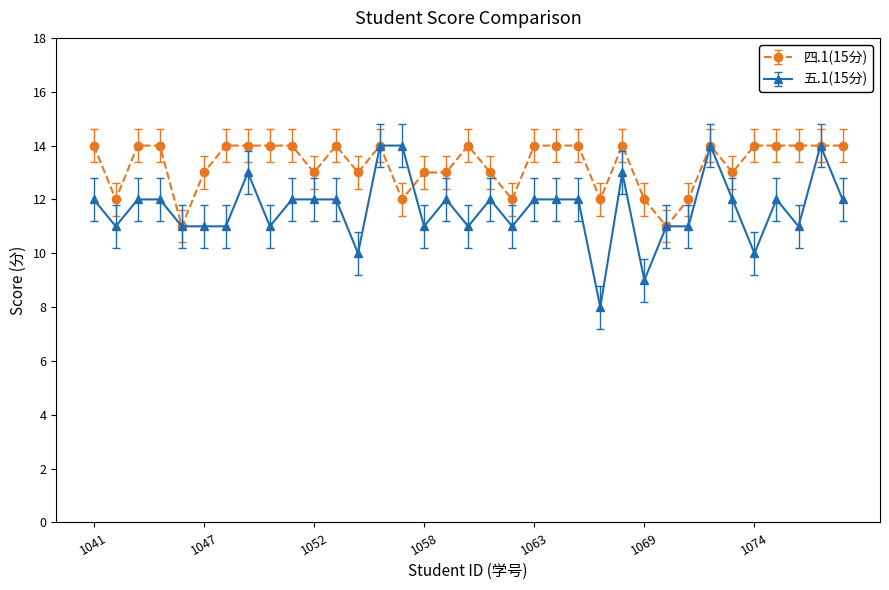

What is the maximum value for 五.1(15分)?

14